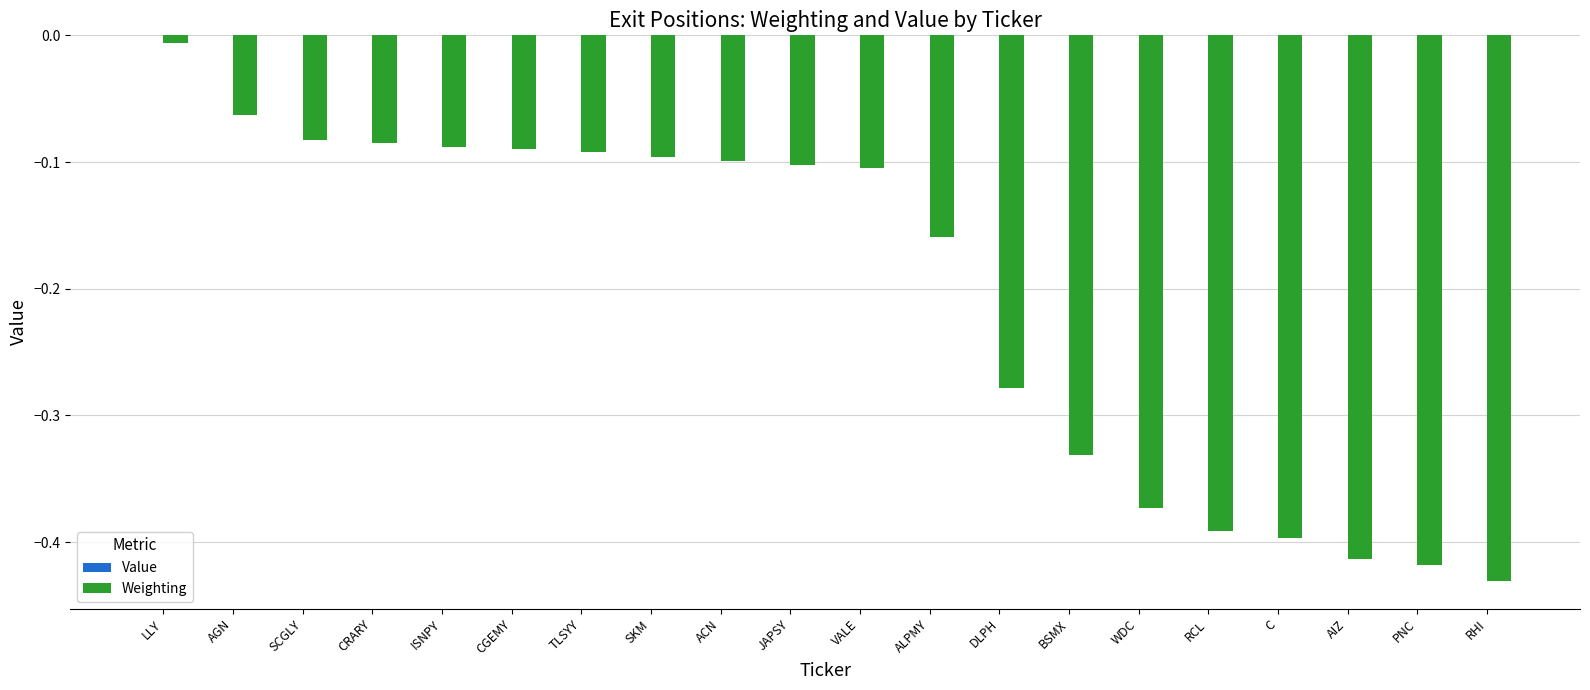

Where is the data nearest to the value 0?

LLY